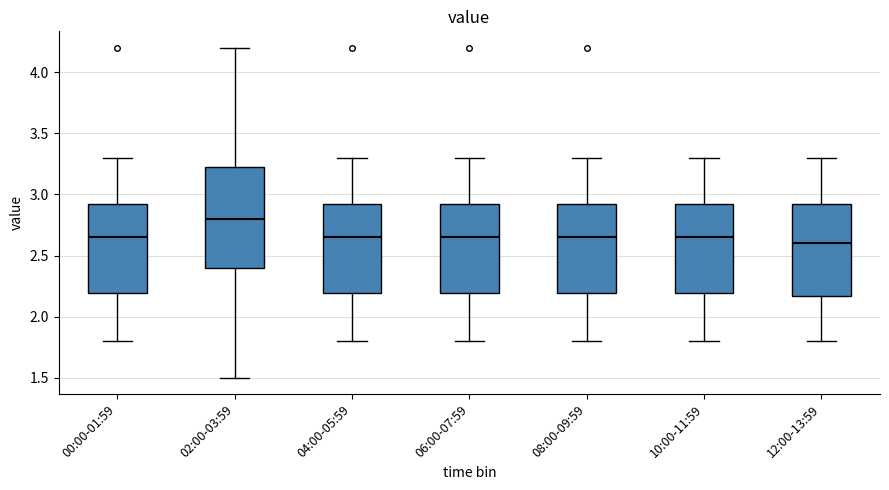

Which box is the tallest, from its lower edge to its upper edge?

02:00-03:59